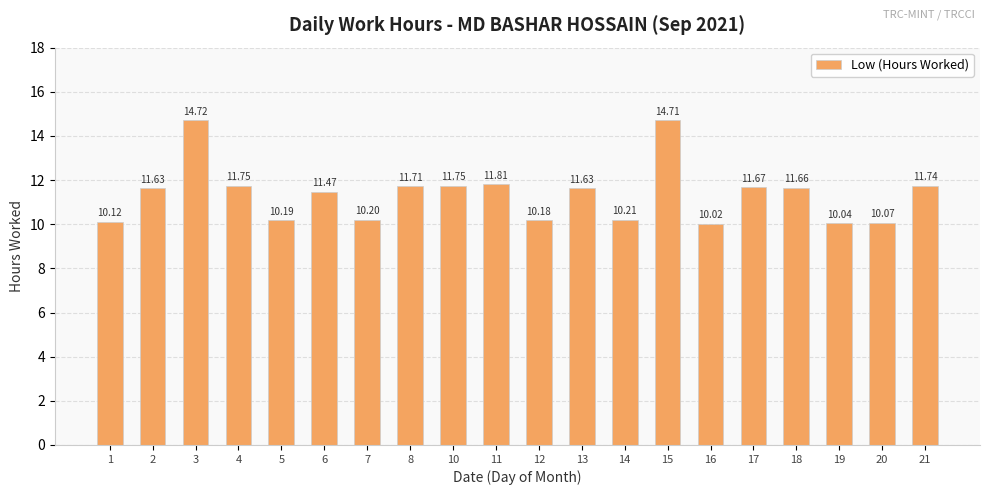

The value at 20 is 10.1. True or false?

True